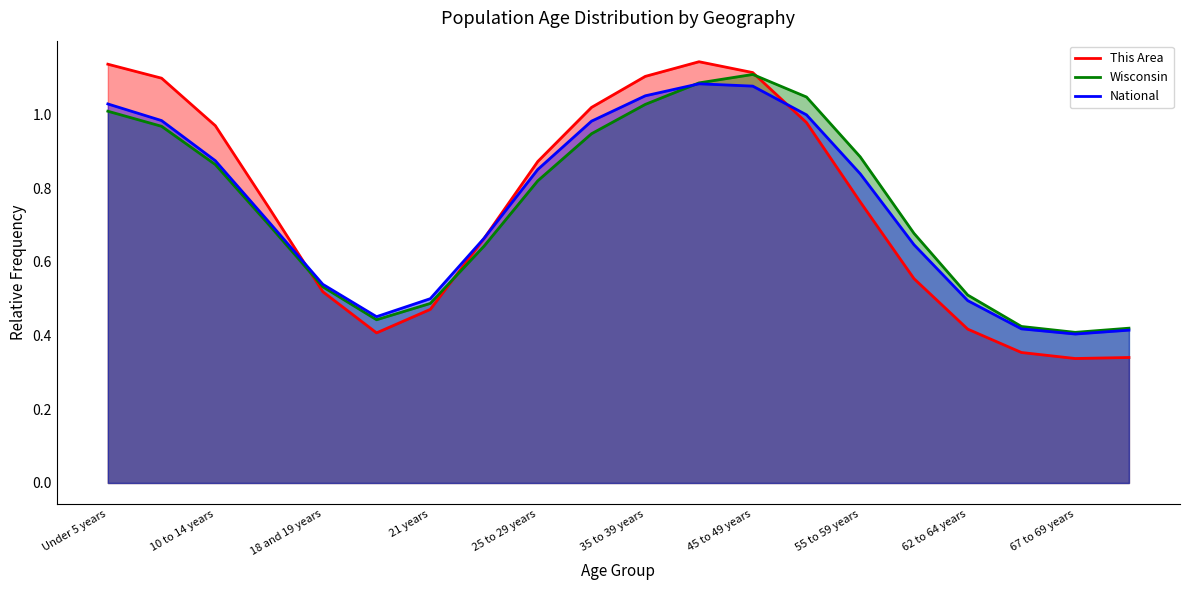

Which category has the lowest value in the National series?

67 to 69 years